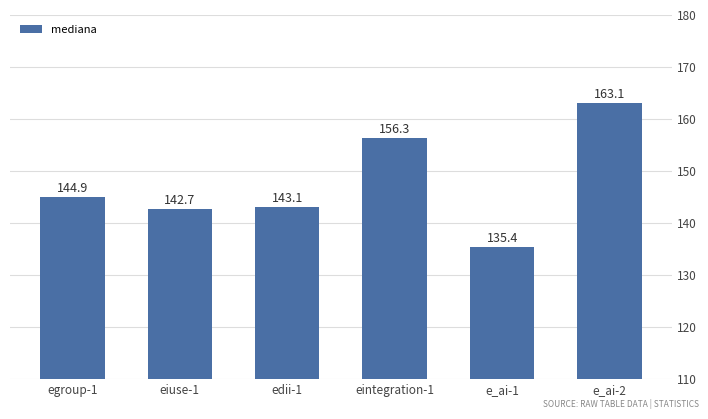

Does the chart contain any negative values?

No